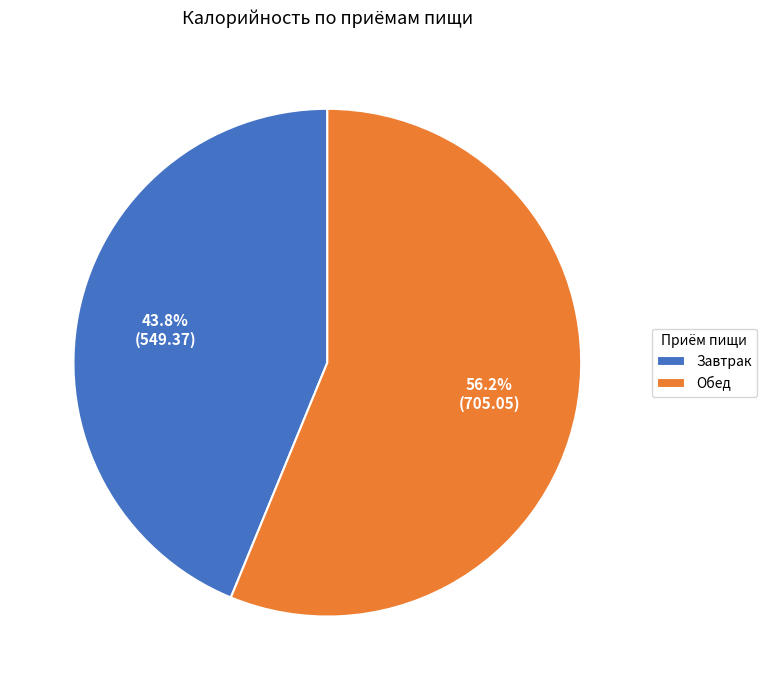

Rank the categories by value from highest to lowest.

Обед, Завтрак